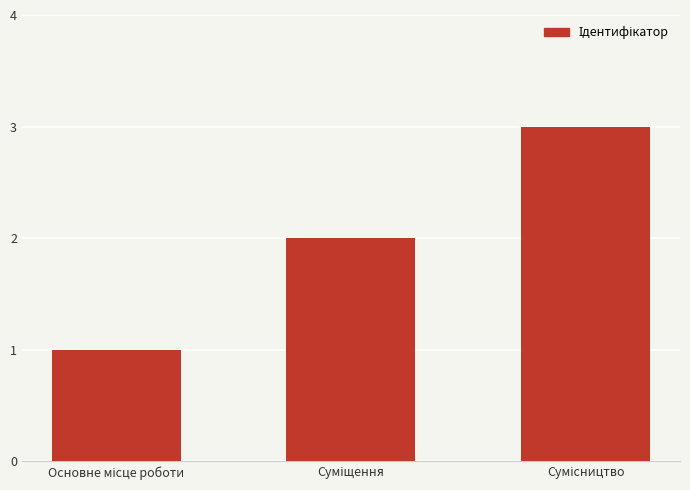

What is the maximum value shown in the chart?

3